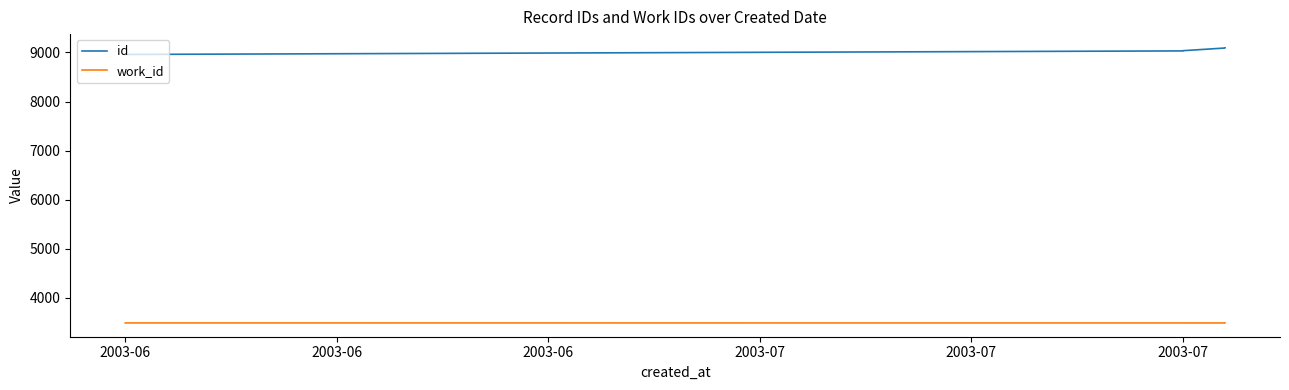

What is the total value across all series at 2003-07?

12524